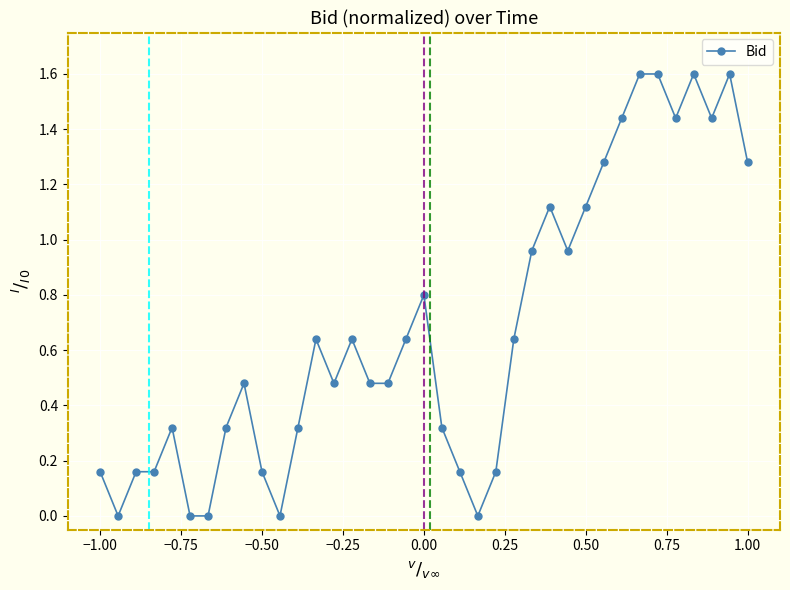

Count the number of data series in this chart.

1